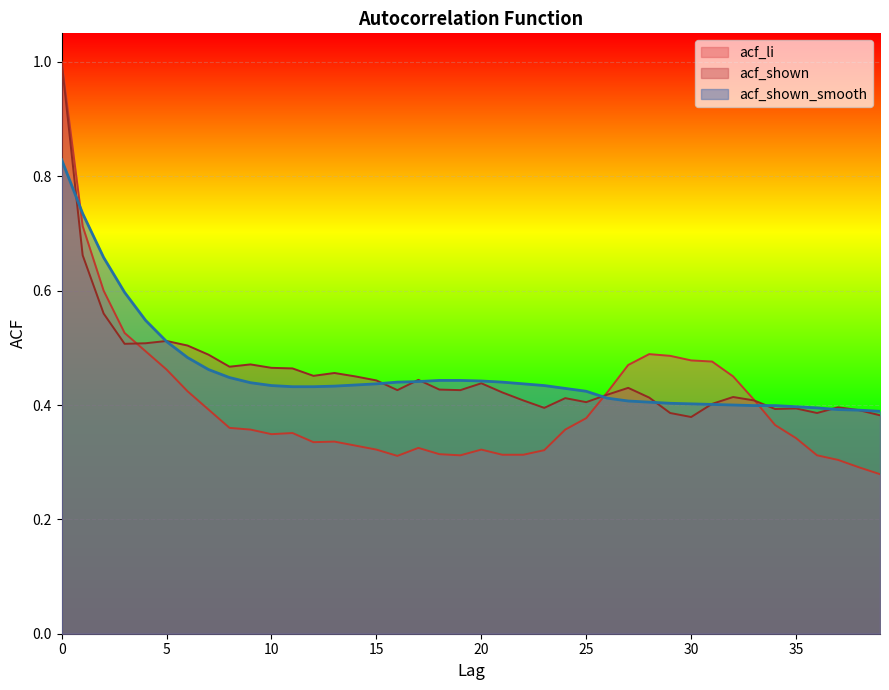

True or false: acf_shown_smooth and acf_shown intersect in this chart.

True